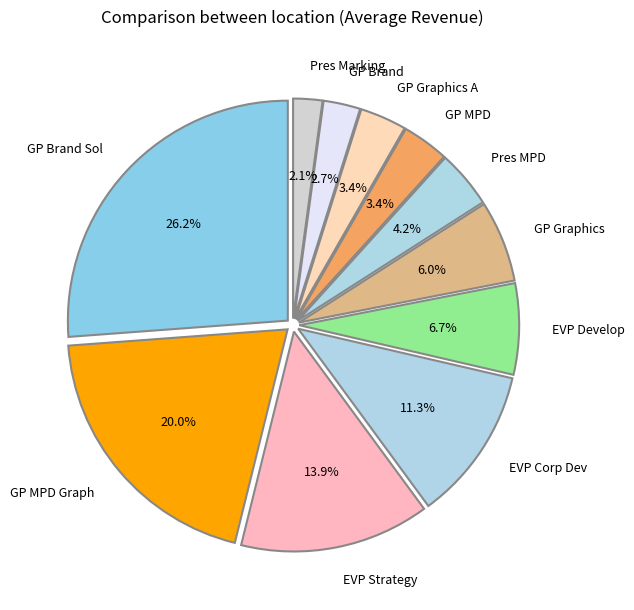

What is the largest slice in the pie chart?

GP Brand Sol